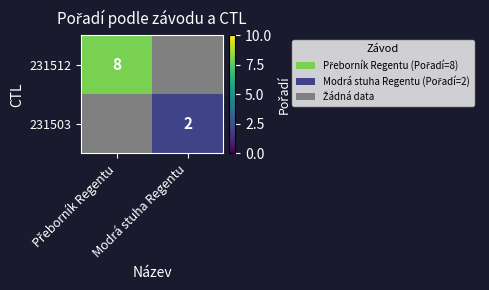

True or false: 231503 has a value of 2 at Modrá stuha Regentu.

True